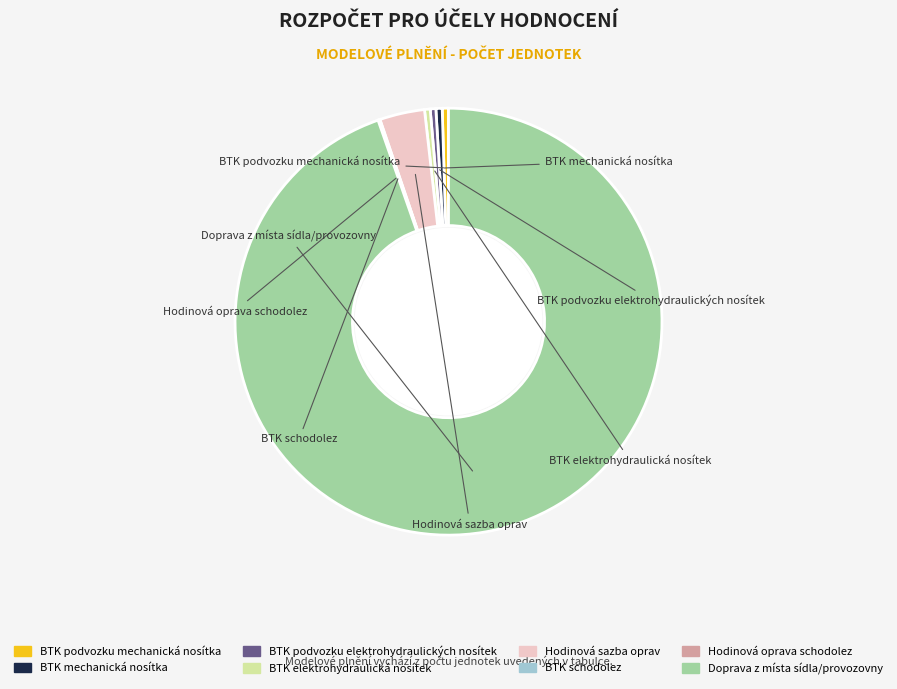

True or false: Doprava z místa sídla/provozovny accounts for 99% of the total.

False